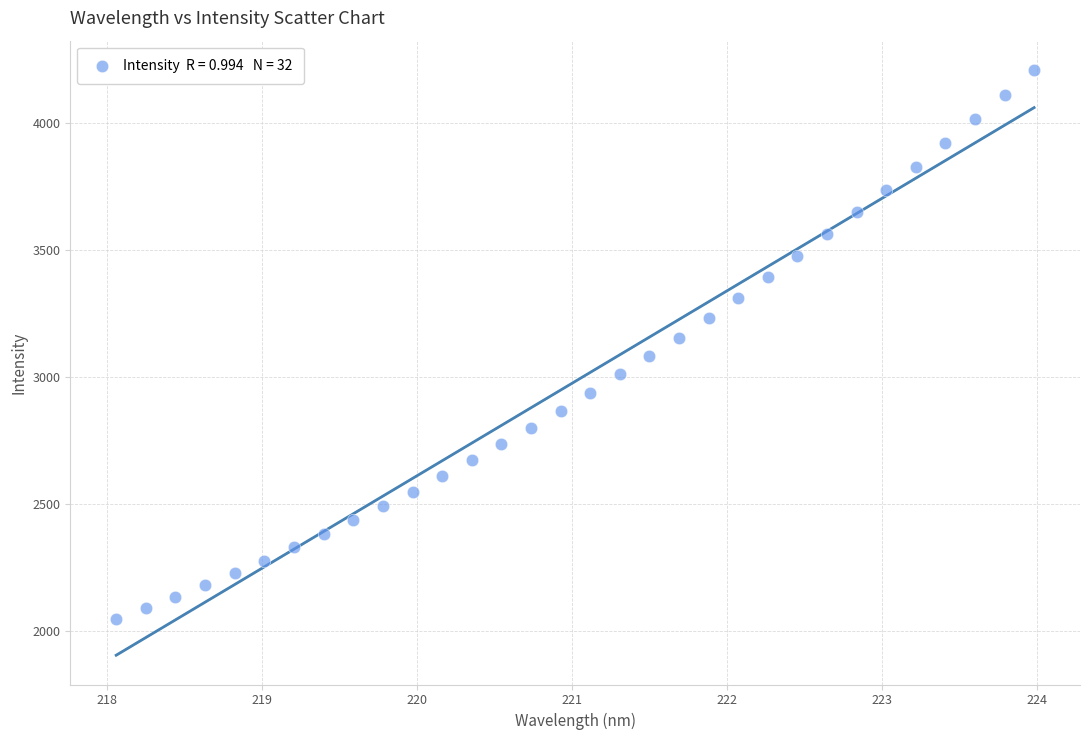

What is the range of Y values (max minus min)?

2163.4